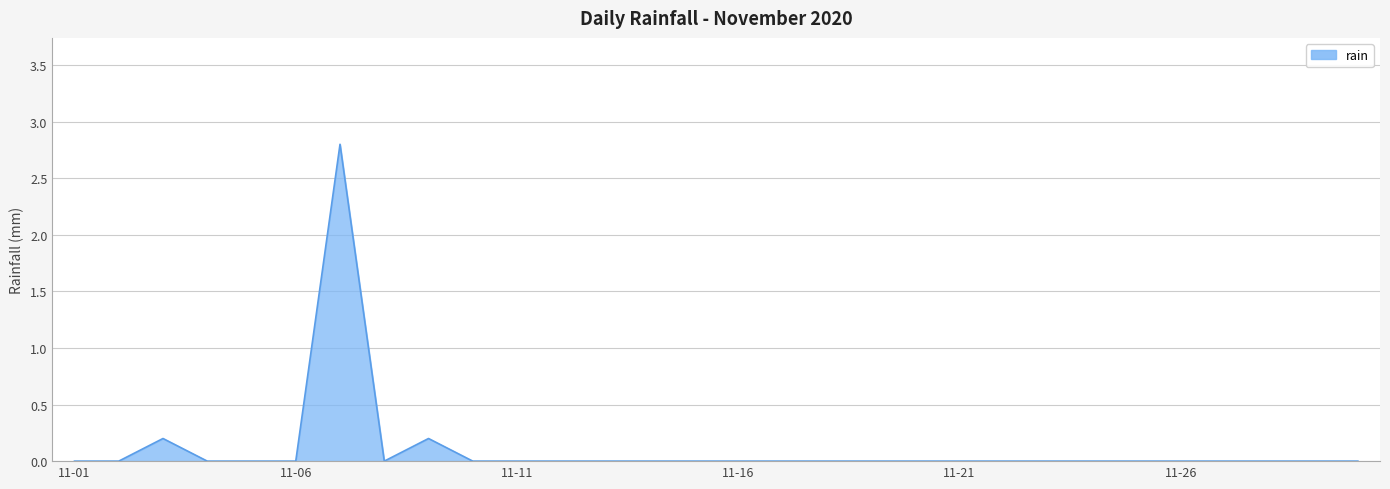

What is the difference between the maximum and minimum values?

2.8